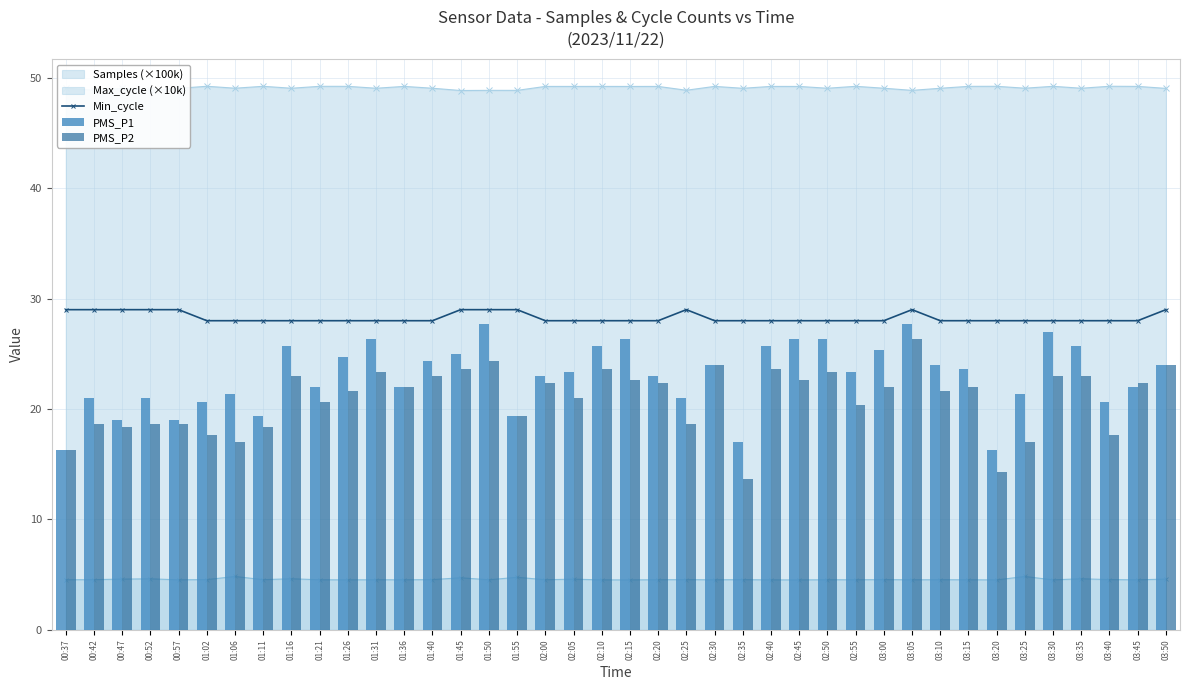

What is the difference between the maximum and minimum values in the PMS_P1 series?

11.3